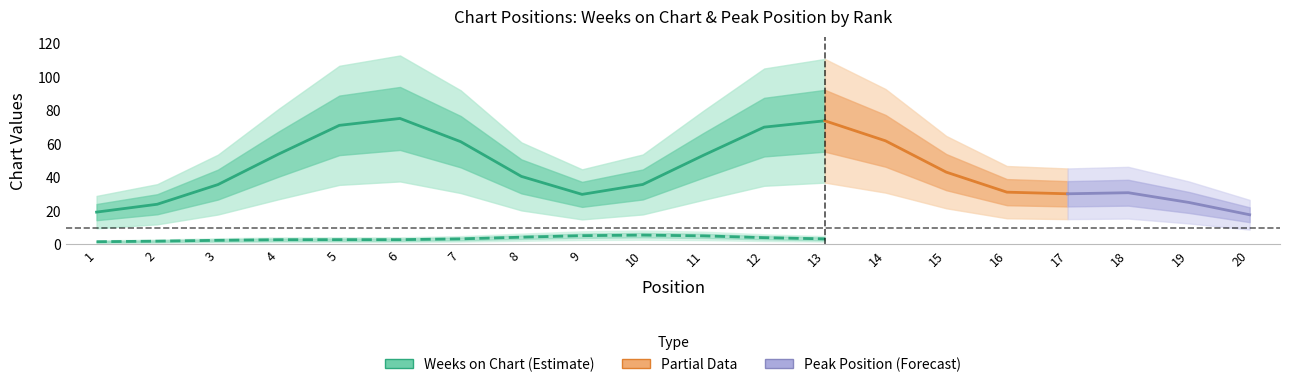

Is this an area chart (filled region under the line)?

No